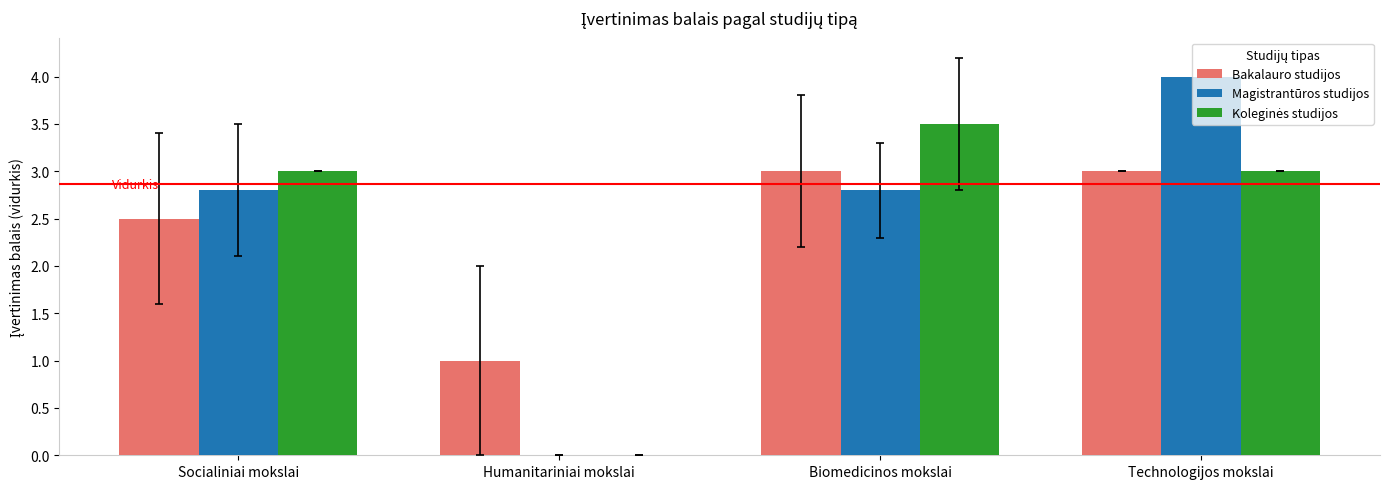

Which label corresponds to the largest value in the chart?

Technologijos mokslai